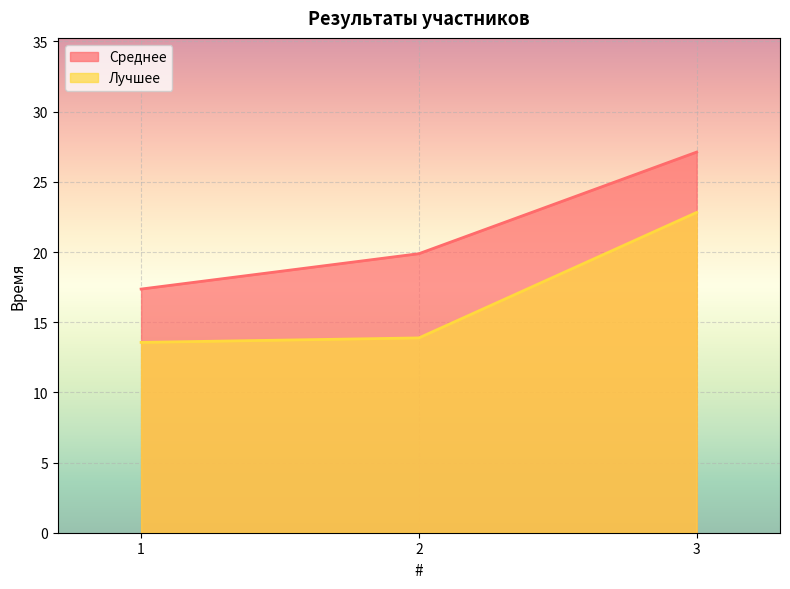

At which label is Среднее closest to 22?

2